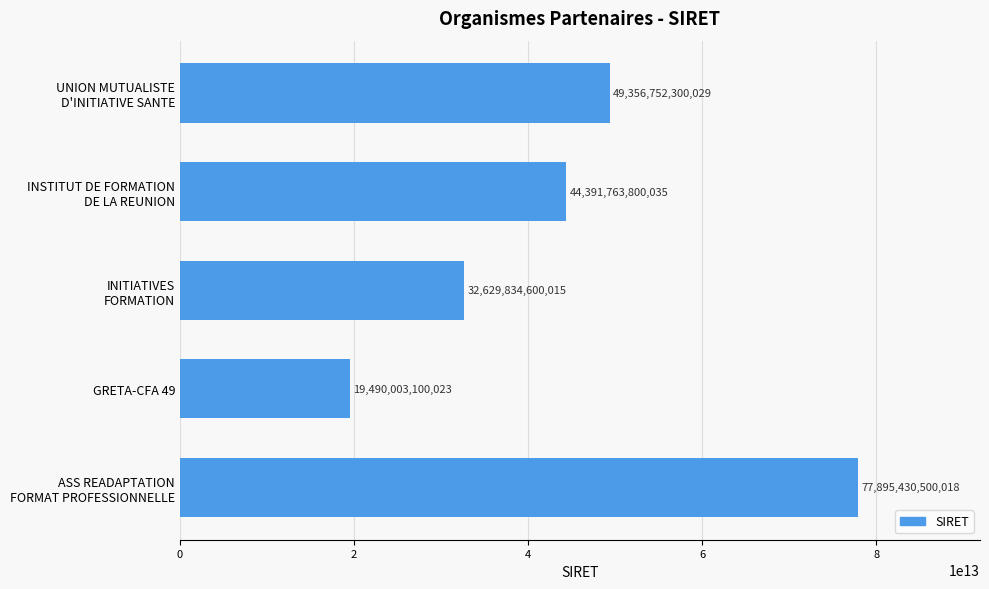

Which category has the lowest value across all series?

GRETA-CFA 49